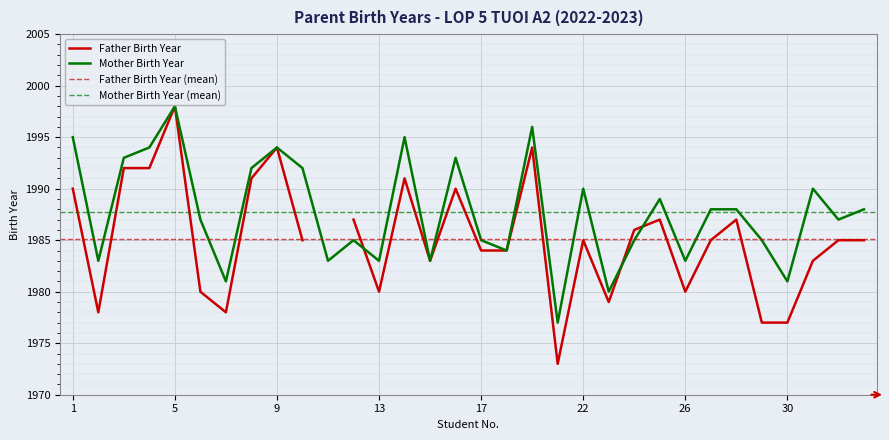

What value does the data have at 9?

1994